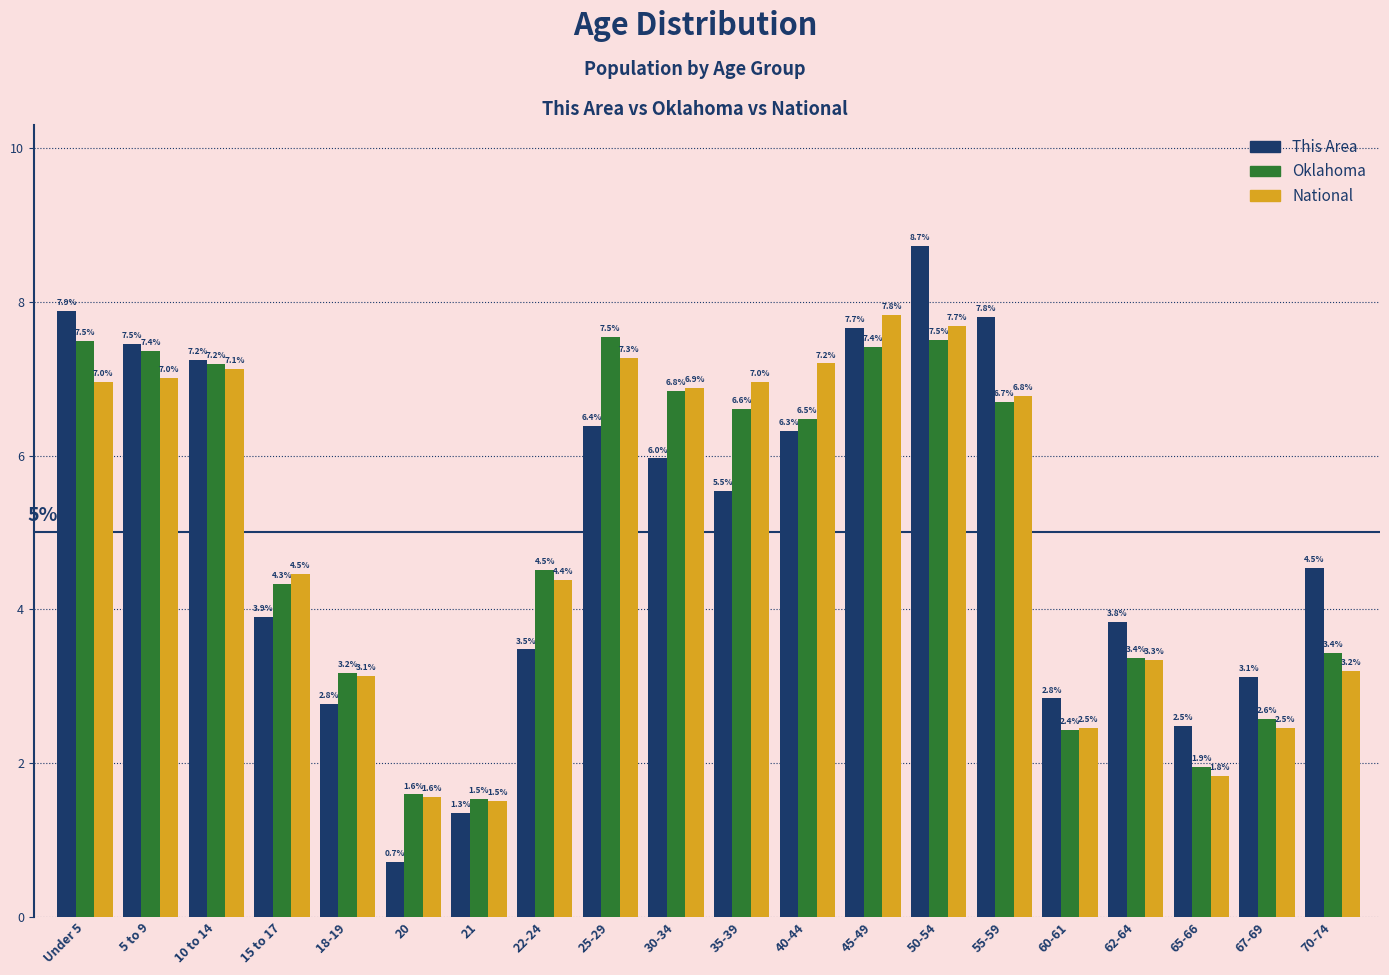

Reading left to right, extract all data points from this chart.

This Area: 7.9	7.5	7.2	3.9	2.8	0.7	1.3	3.5	6.4	6.0	5.5	6.3	7.7	8.7	7.8	2.8	3.8	2.5	3.1	4.5
Oklahoma: 7.5	7.4	7.2	4.3	3.2	1.6	1.5	4.5	7.5	6.8	6.6	6.5	7.4	7.5	6.7	2.4	3.4	1.9	2.6	3.4
National: 7.0	7.0	7.1	4.5	3.1	1.6	1.5	4.4	7.3	6.9	7.0	7.2	7.8	7.7	6.8	2.5	3.3	1.8	2.5	3.2